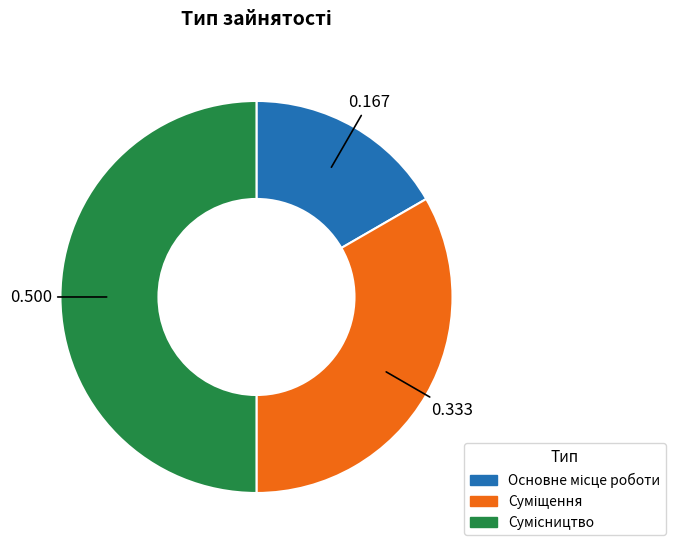

What is the change in value from Суміщення to Сумісництво?

+1